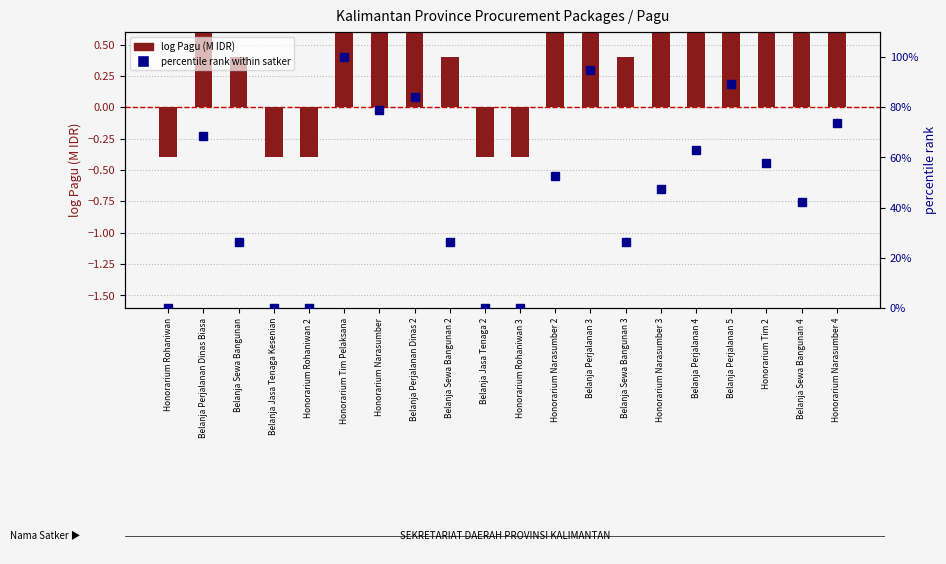

Is it true that percentile rank within satker equals 64.1 at Honorarium Rohaniwan?

False